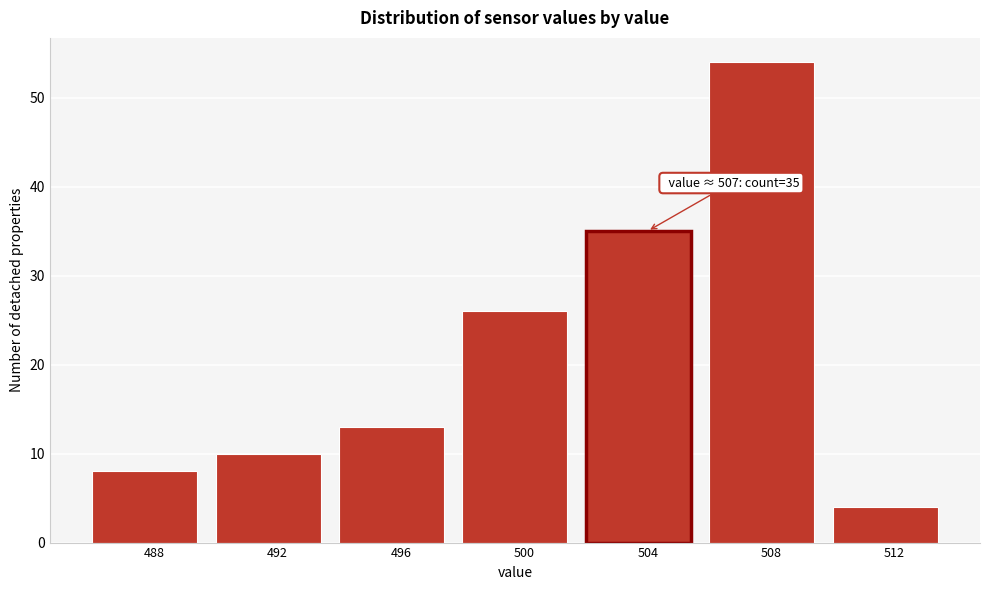

Reading right to left, transcribe all the data shown in this chart.

4	54	35	26	13	10	8